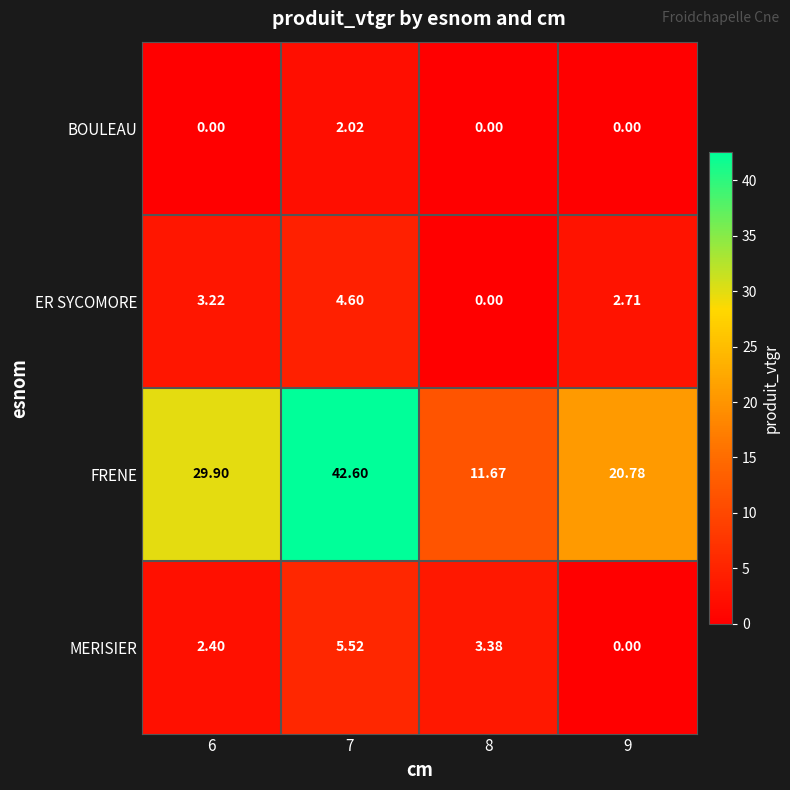

Is the value of ER SYCOMORE at 9 greater than the value of FRENE at 8?

No